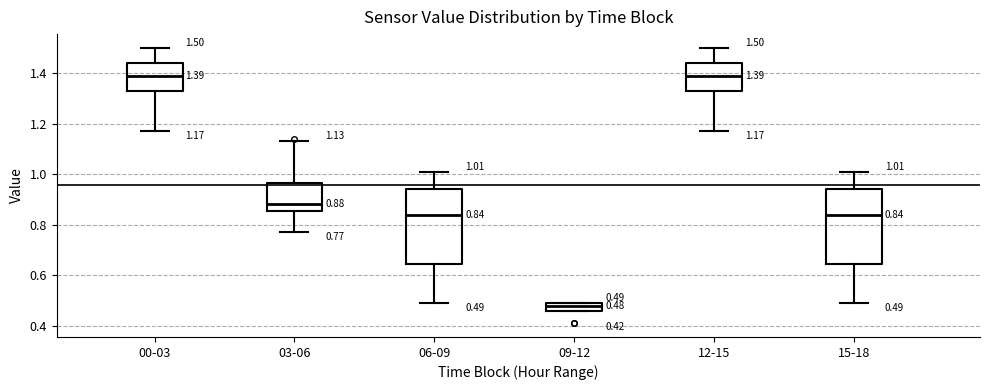

Which box's median line is the lowest?

09-12